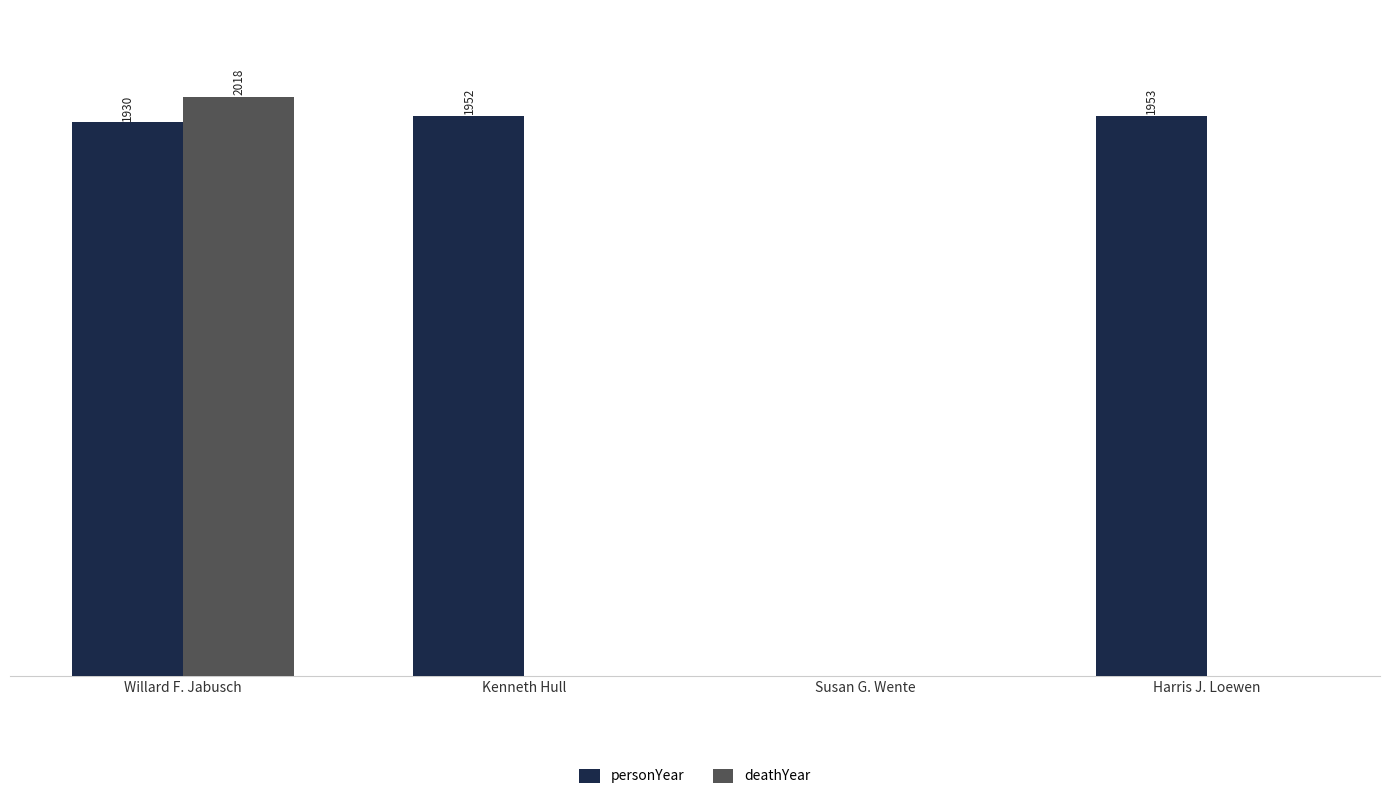

Which series changed the most between Willard F. Jabusch and Harris J. Loewen?

deathYear